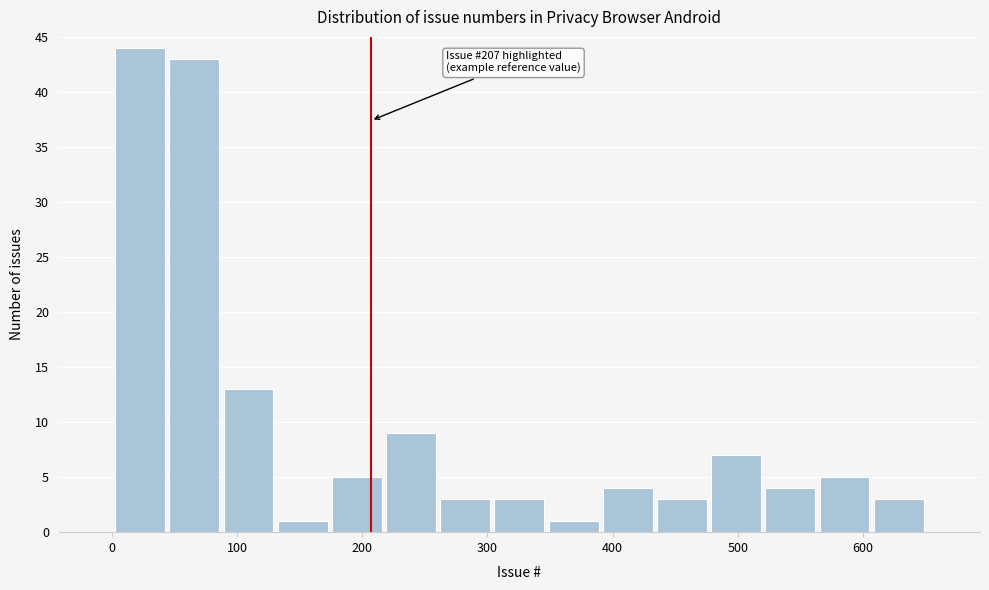

Over which range of the x-axis is the bar tallest?

0 to 40